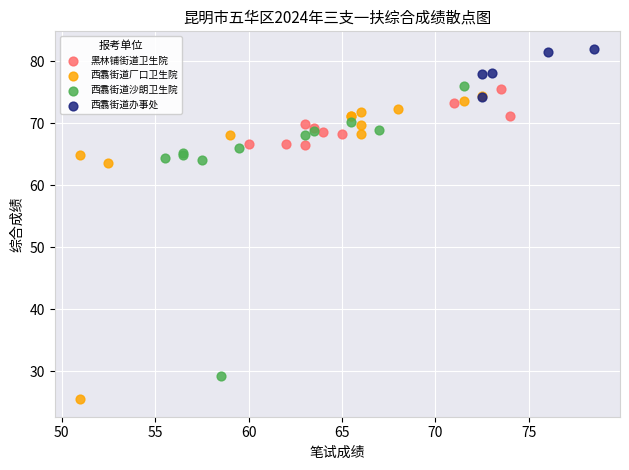

Which series contains the lowest Y value?

西翥街道厂口卫生院